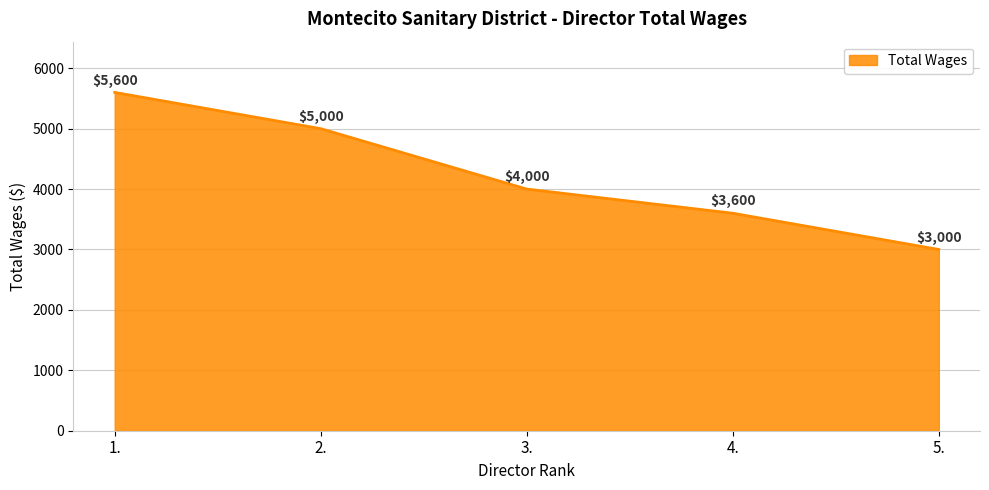

How many values are between 3600 and 5000?

3